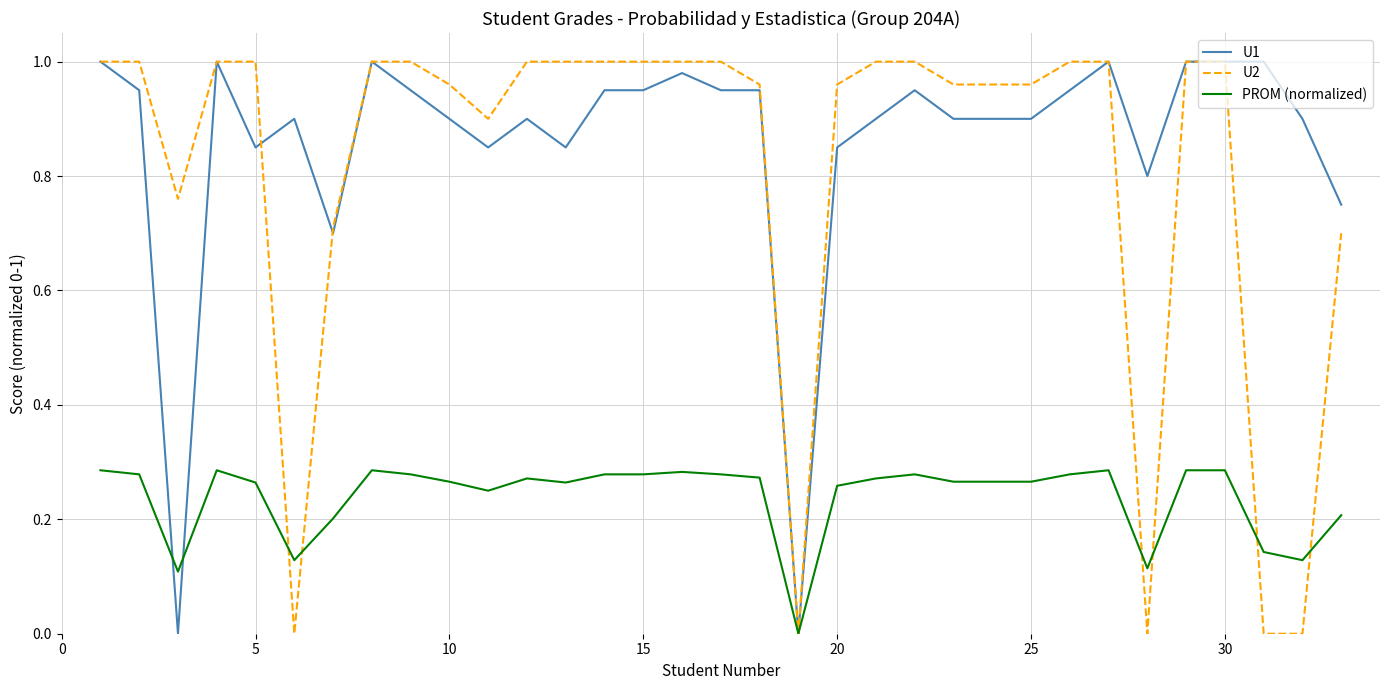

What are all the series names shown in the legend?

U1, U2, PROM (normalized)